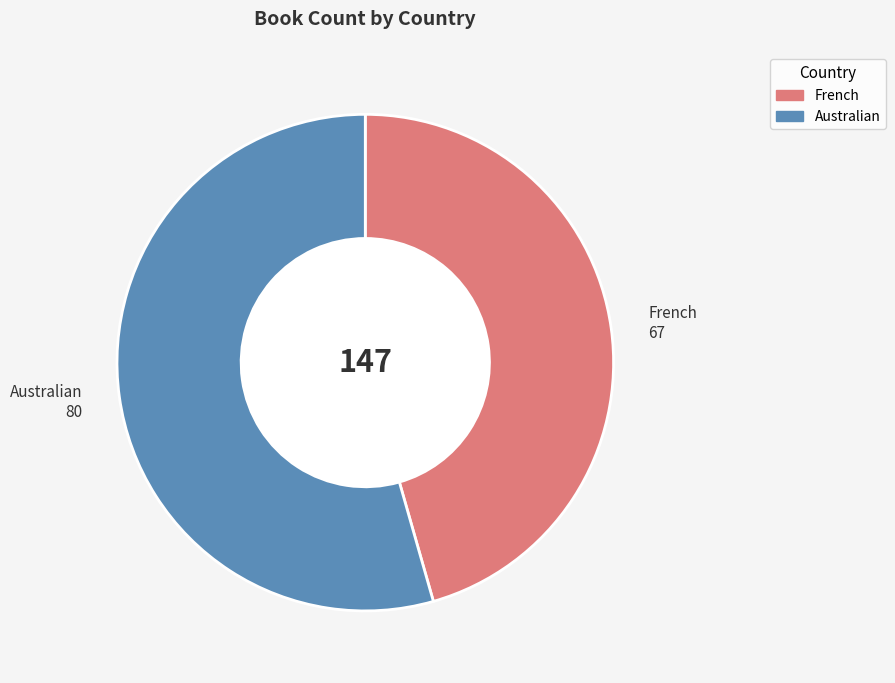

Rank the categories by value from highest to lowest.

Australian, French